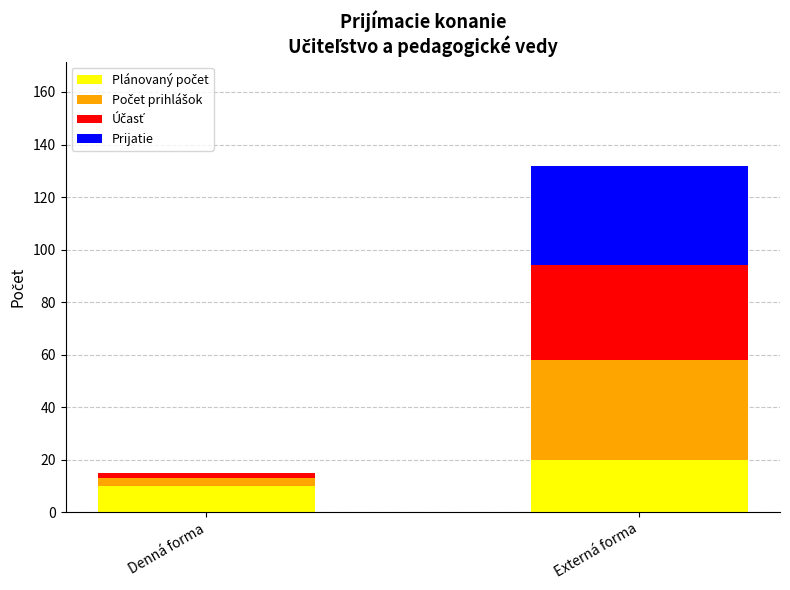

At which category is the sum across all series the highest?

Externá forma